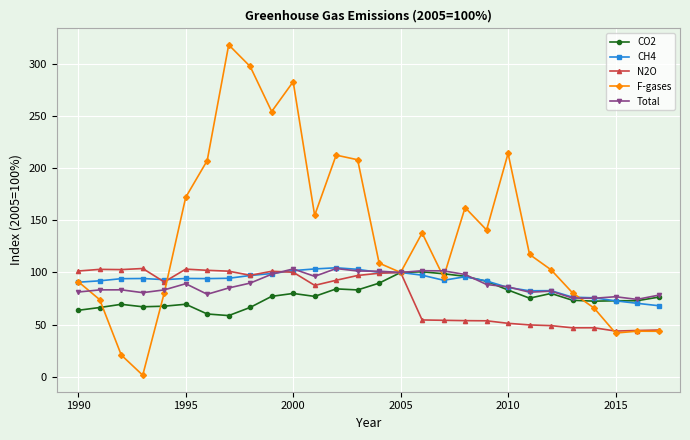

What is the minimum value shown in the chart?

1.6